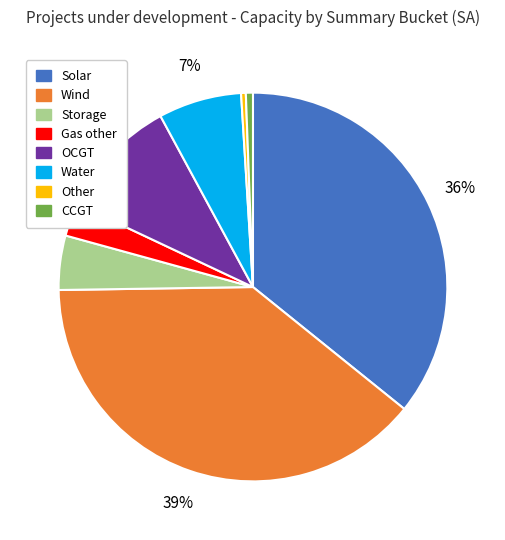

To the nearest percent, what percentage of the pie is Gas other?

3%